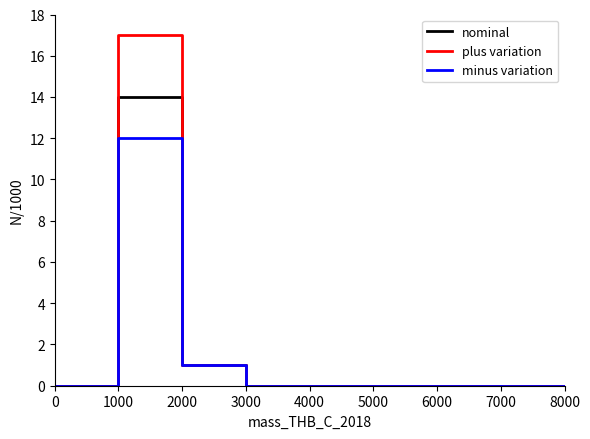

How many lines are shown in the chart?

3